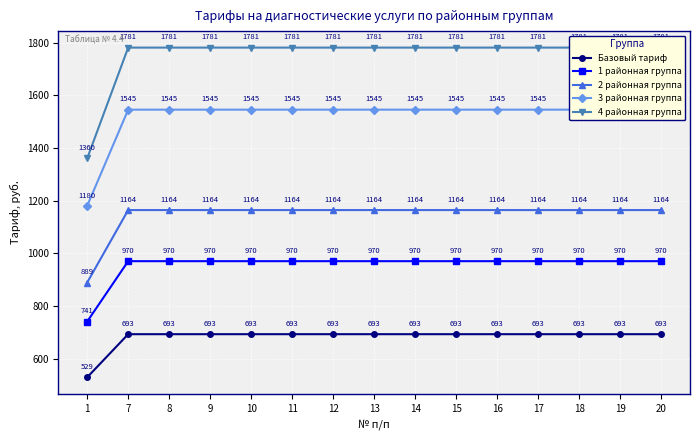

Which series changed the most between 17 and 18?

Базовый тариф